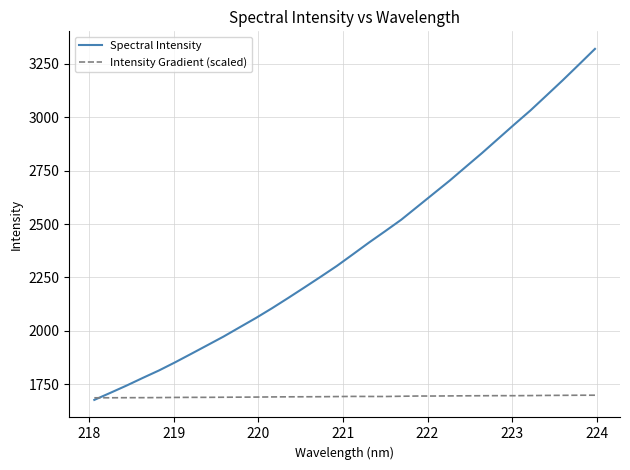

What is the minimum value shown in the chart?

1675.8